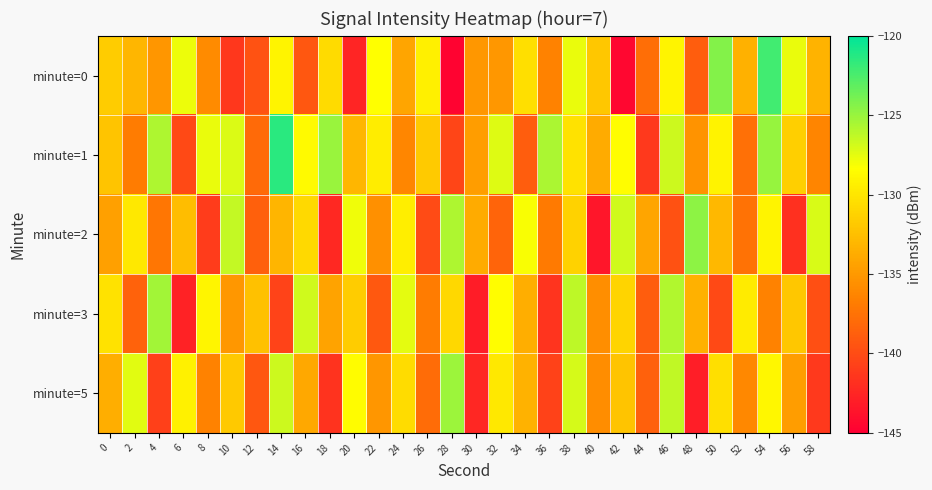

Which category has the highest value across all series?

14